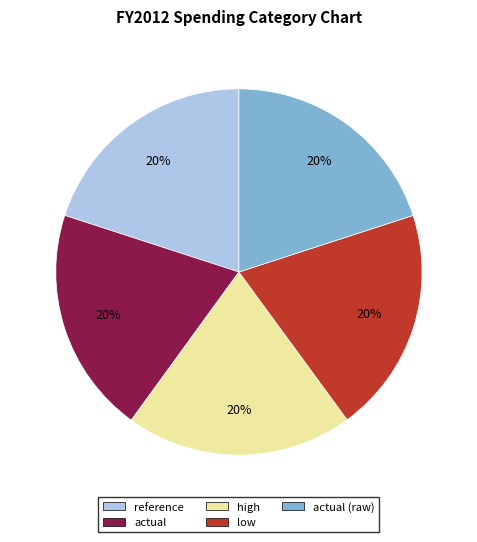

The actual (raw) slice represents 6% of the pie. True or false?

False